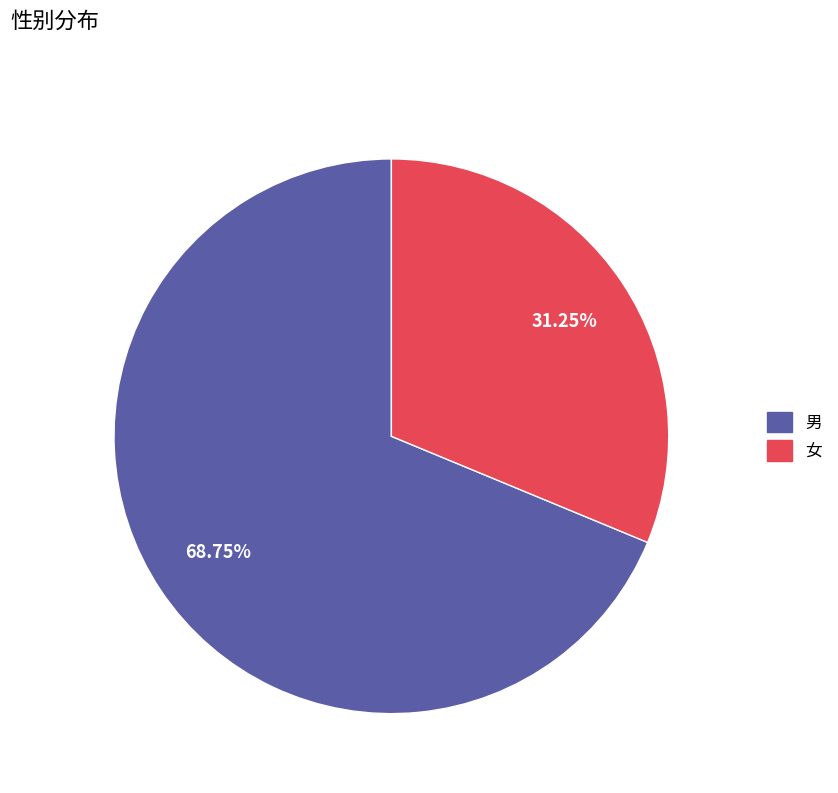

To the nearest percent, what portion does 男 represent?

69%